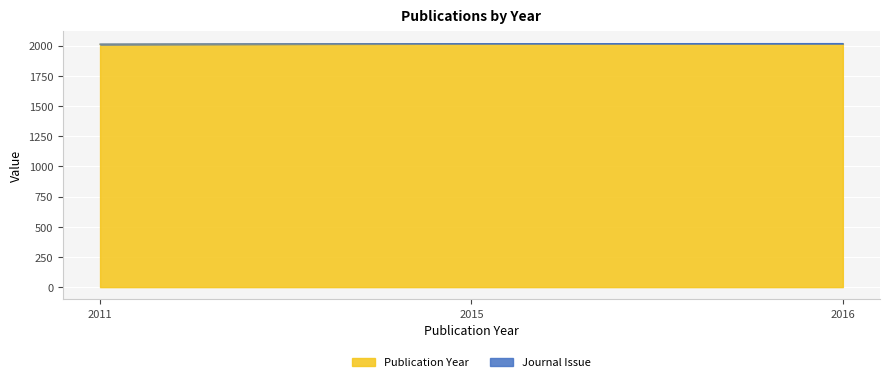

What value does the data have at 2011?

2011